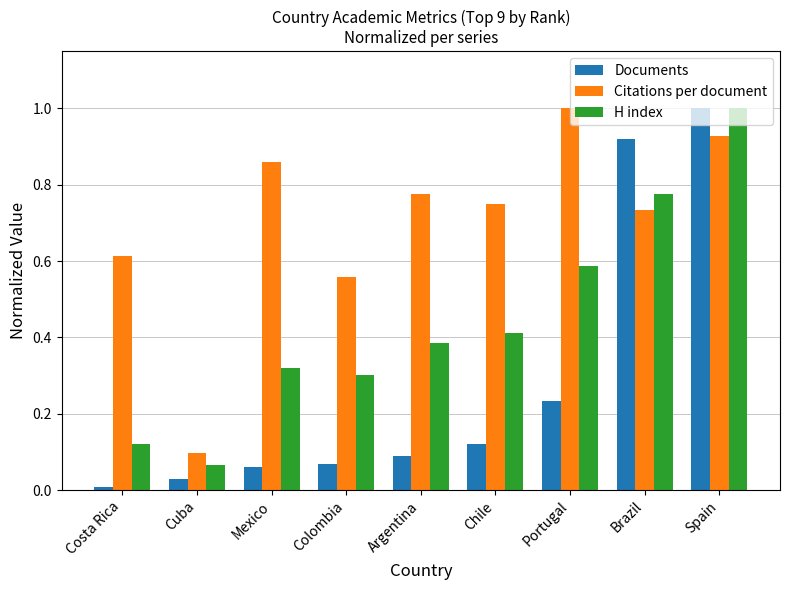

List the series in order of their overall mean, highest first.

Citations per document, H index, Documents